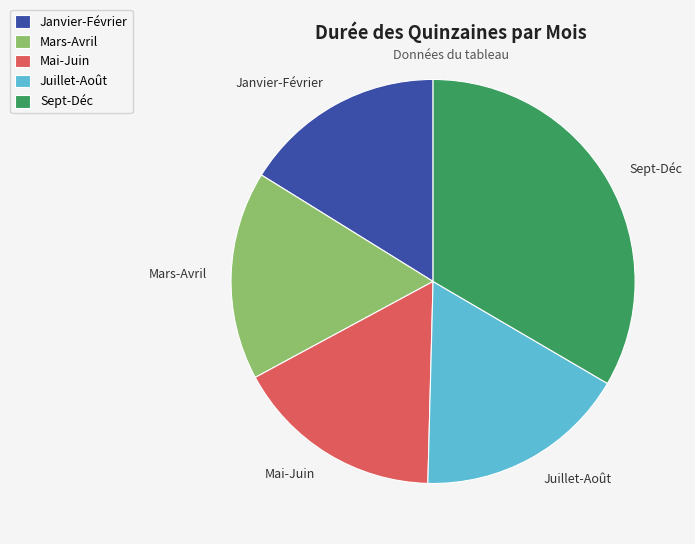

Between Sept-Déc and Mars-Avril, which is larger?

Sept-Déc